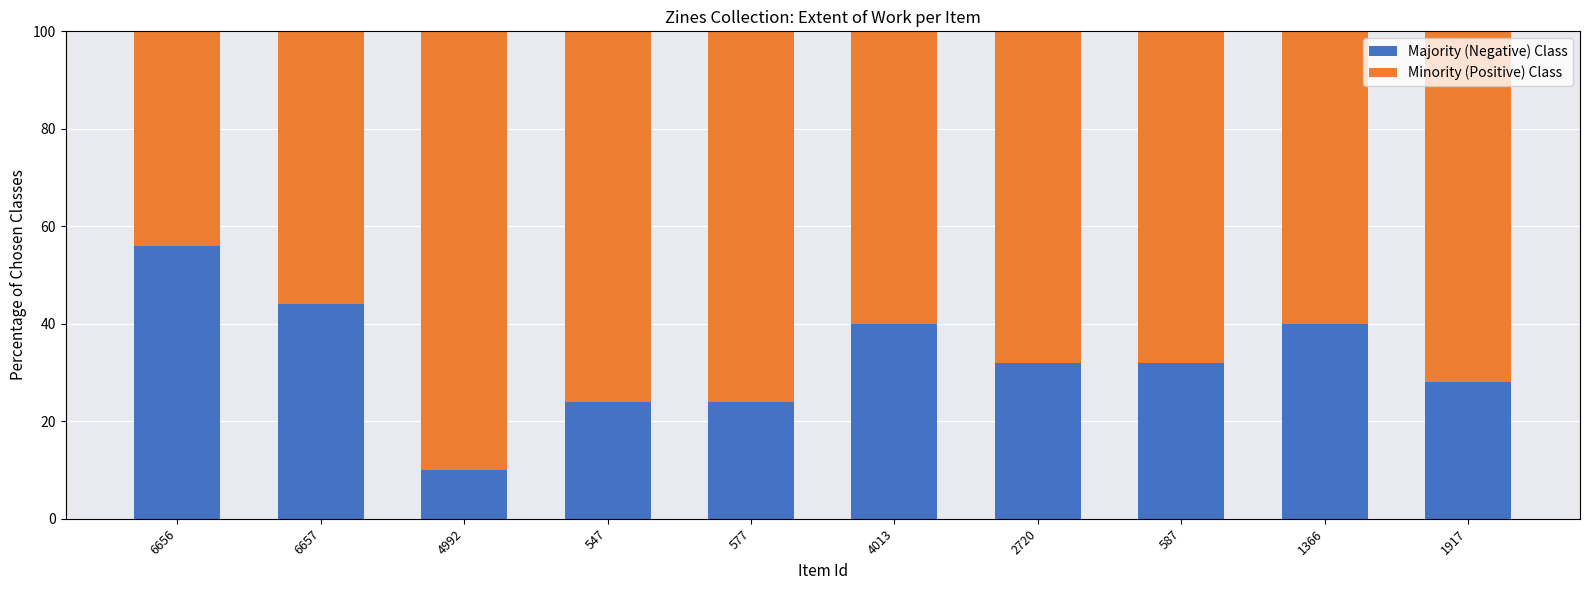

True or false: Majority (Negative) Class has a value of 5 at 4992.

False